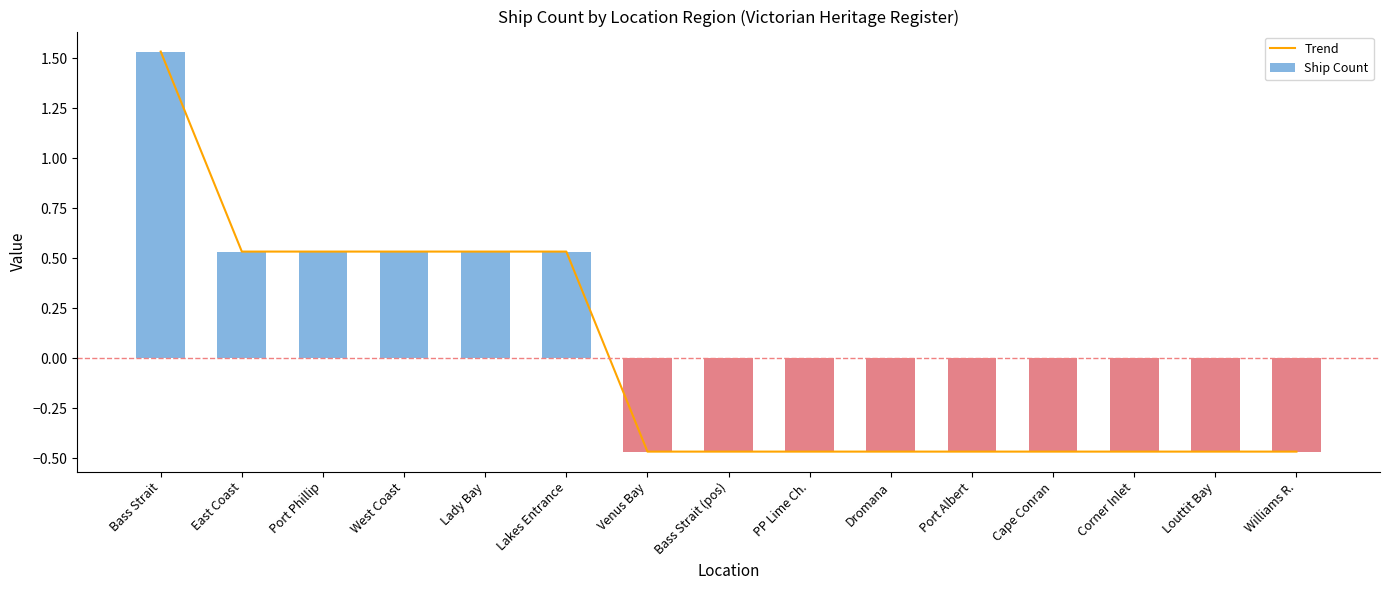

Rank the categories by Ship Count value from lowest to highest.

Venus Bay, Bass Strait (pos), PP Lime Ch., Dromana, Port Albert, Cape Conran, Corner Inlet, Louttit Bay, Williams R., East Coast, Port Phillip, West Coast, Lady Bay, Lakes Entrance, Bass Strait